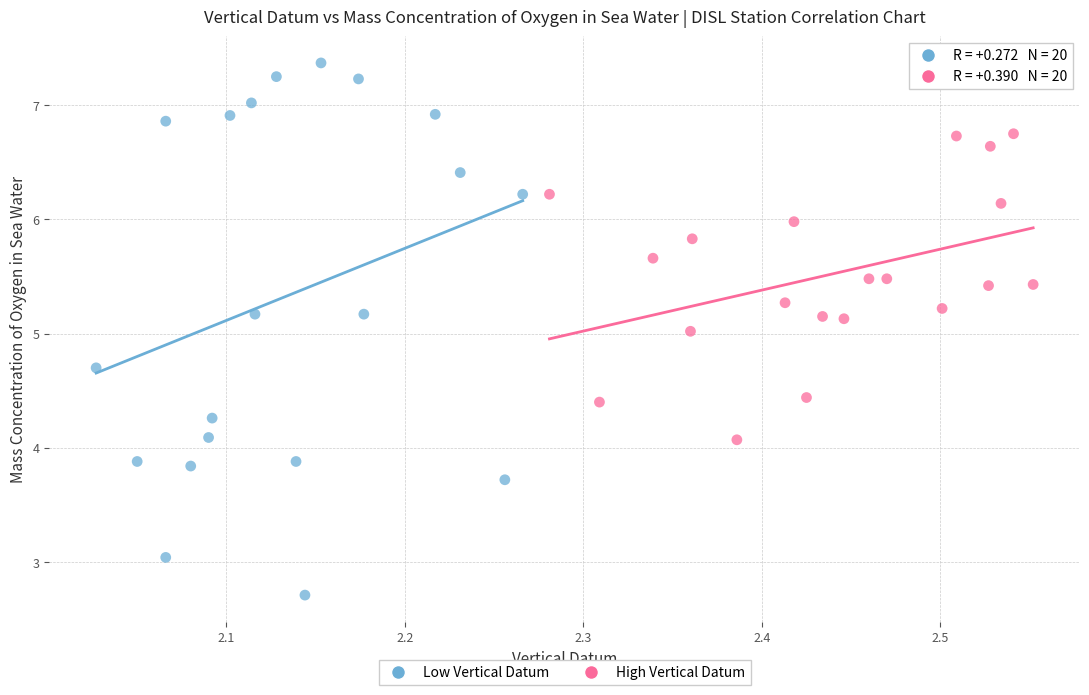

Which series reaches the minimum Y coordinate?

Low Vertical Datum